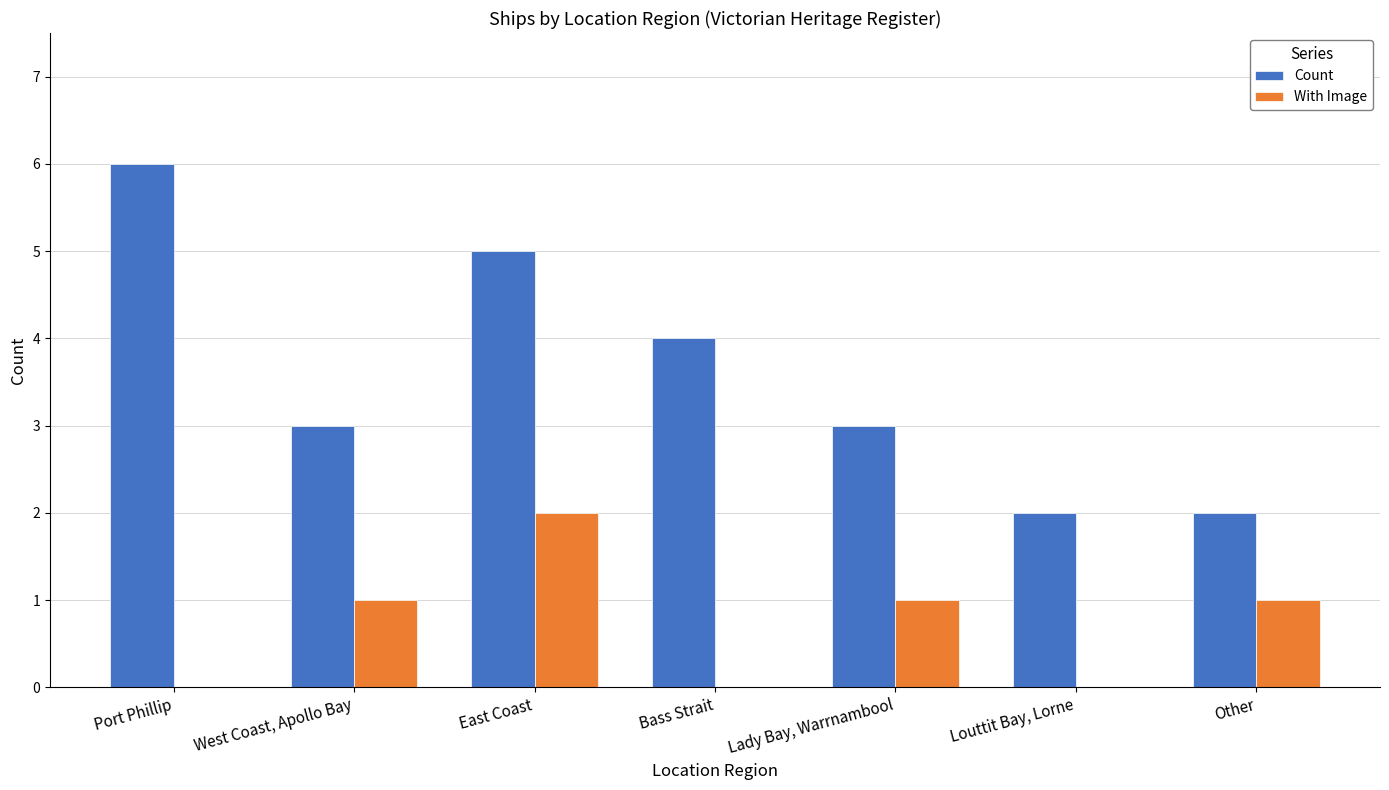

Reading right to left, what are all the values shown in this chart?

Count: Other=2	Louttit Bay, Lorne=2	Lady Bay, Warrnambool=3	Bass Strait=4	East Coast=5	West Coast, Apollo Bay=3	Port Phillip=6
With Image: Other=1	Louttit Bay, Lorne=0	Lady Bay, Warrnambool=1	Bass Strait=0	East Coast=2	West Coast, Apollo Bay=1	Port Phillip=0